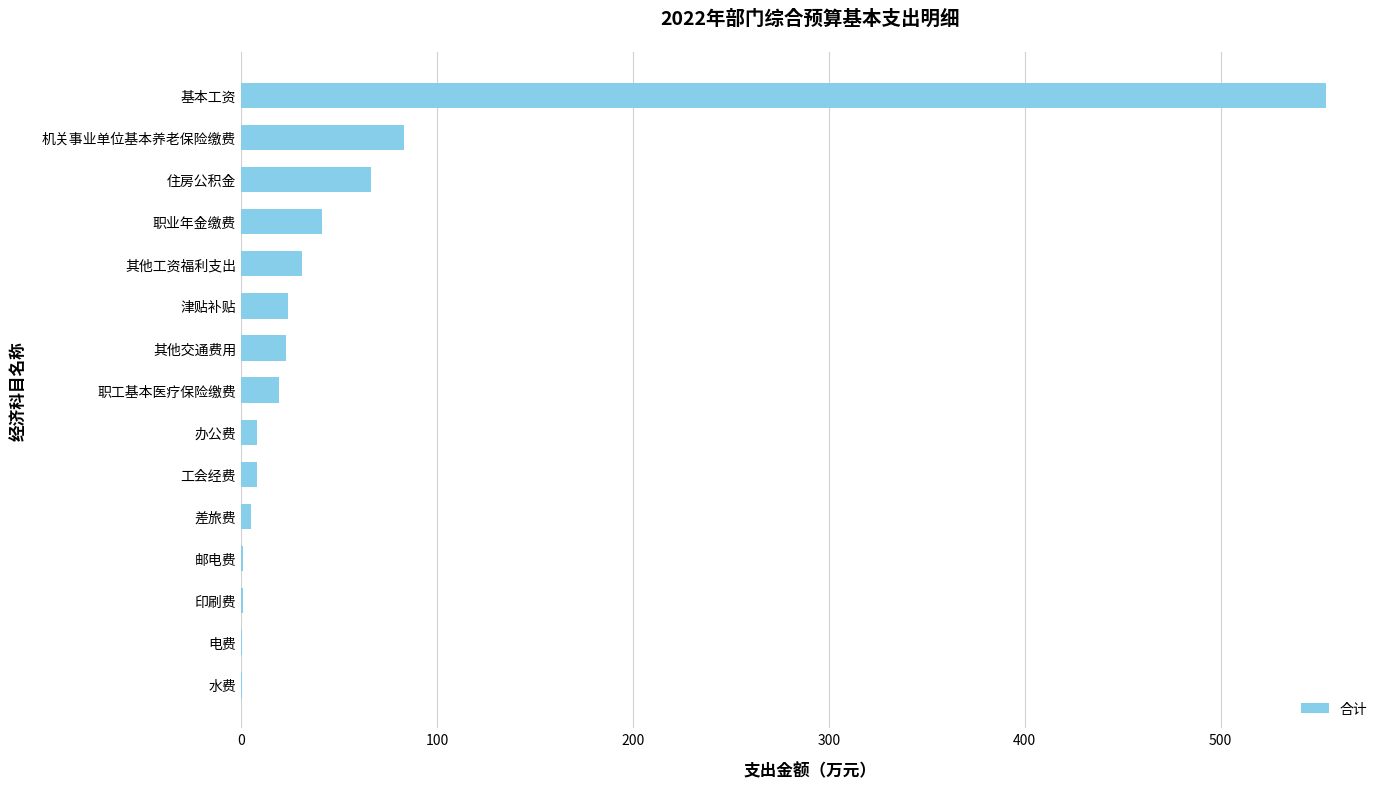

At which label is the value closest to 277?

机关事业单位基本养老保险缴费